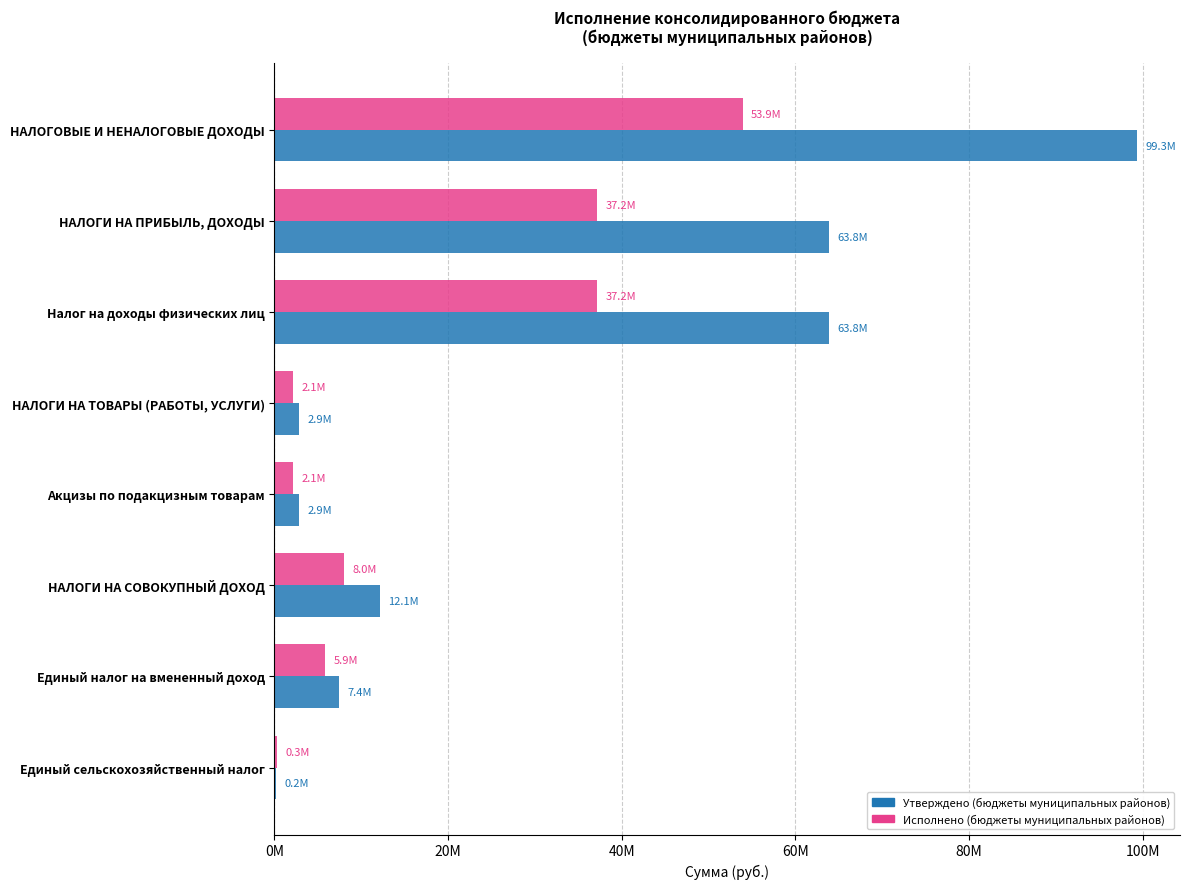

List the series in order of their peak value, highest first.

Утверждено (бюджеты муниципальных районов), Исполнено (бюджеты муниципальных районов)